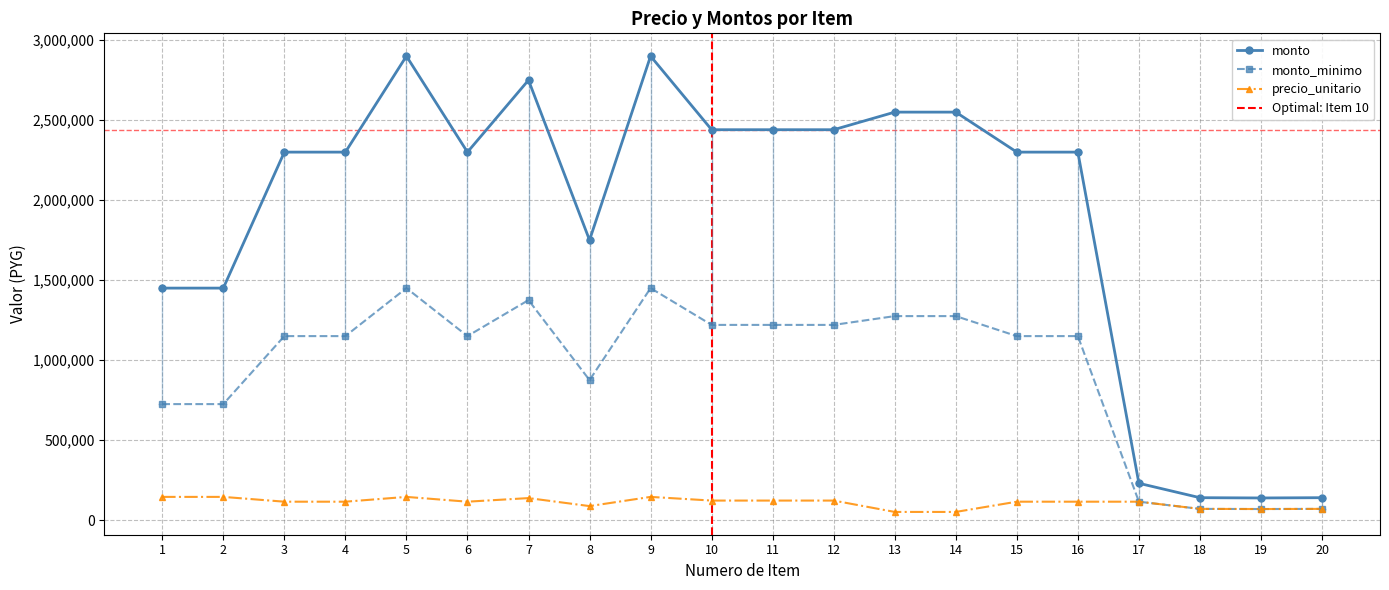

Where is the first local minimum for monto_minimo?

6